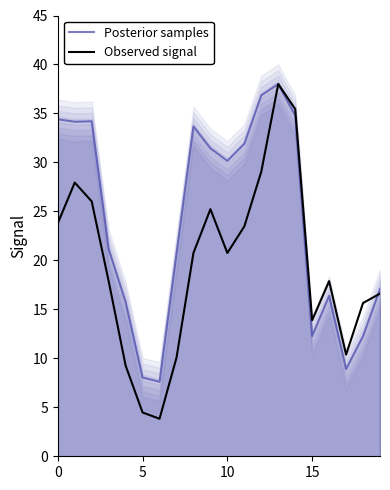

What is the minimum value for Posterior samples?

7.6